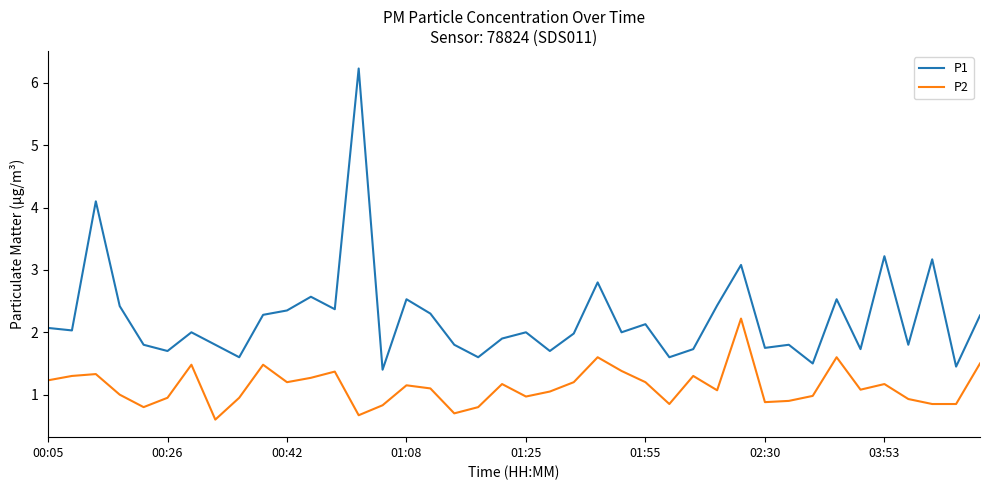

What is the minimum value shown in the chart?

0.6